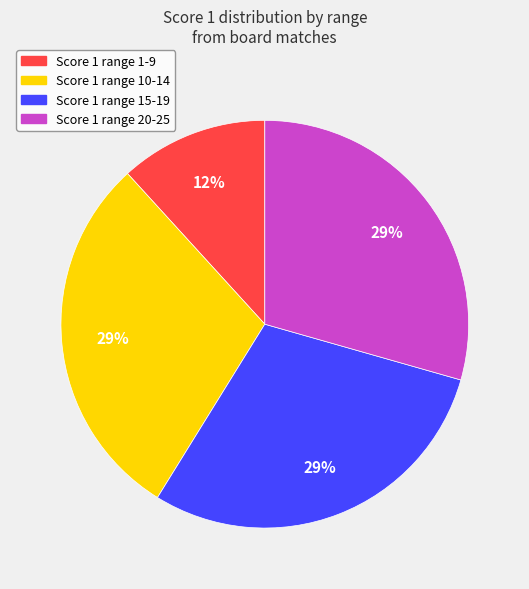

To the nearest percent, what is the average slice percentage?

25%